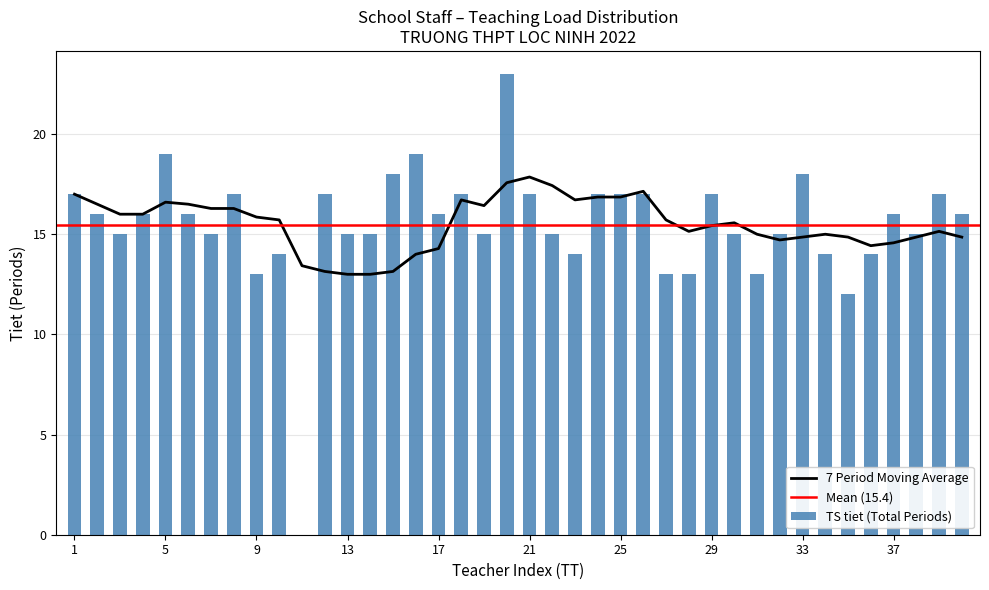

What is the maximum value for 7 Period Moving Average?

17.9